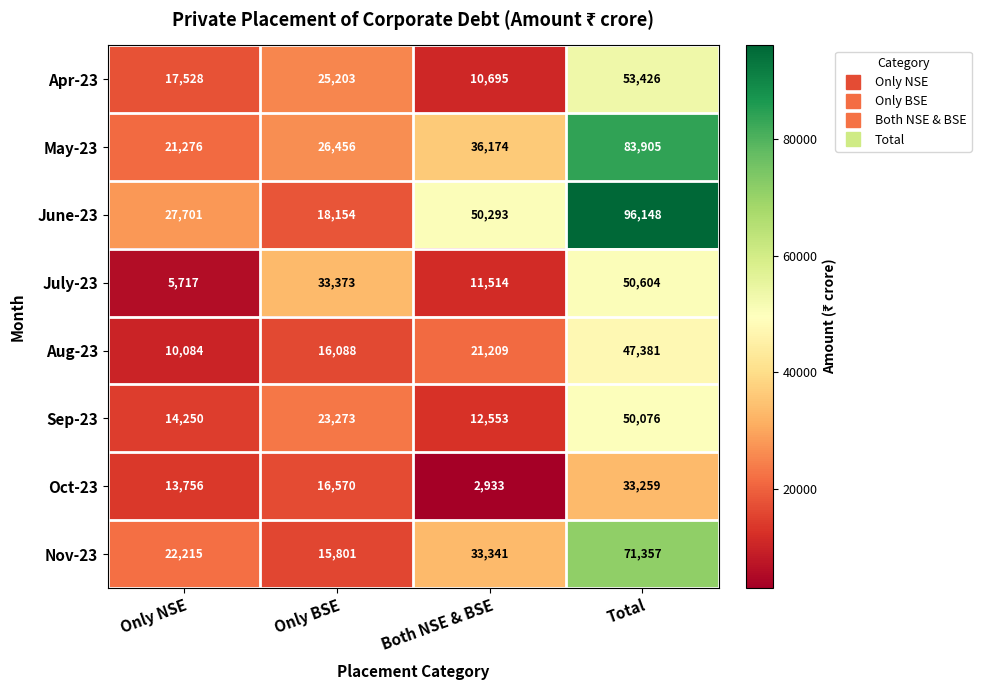

What is the difference between the second highest and minimum values in the June-23 series?

32139